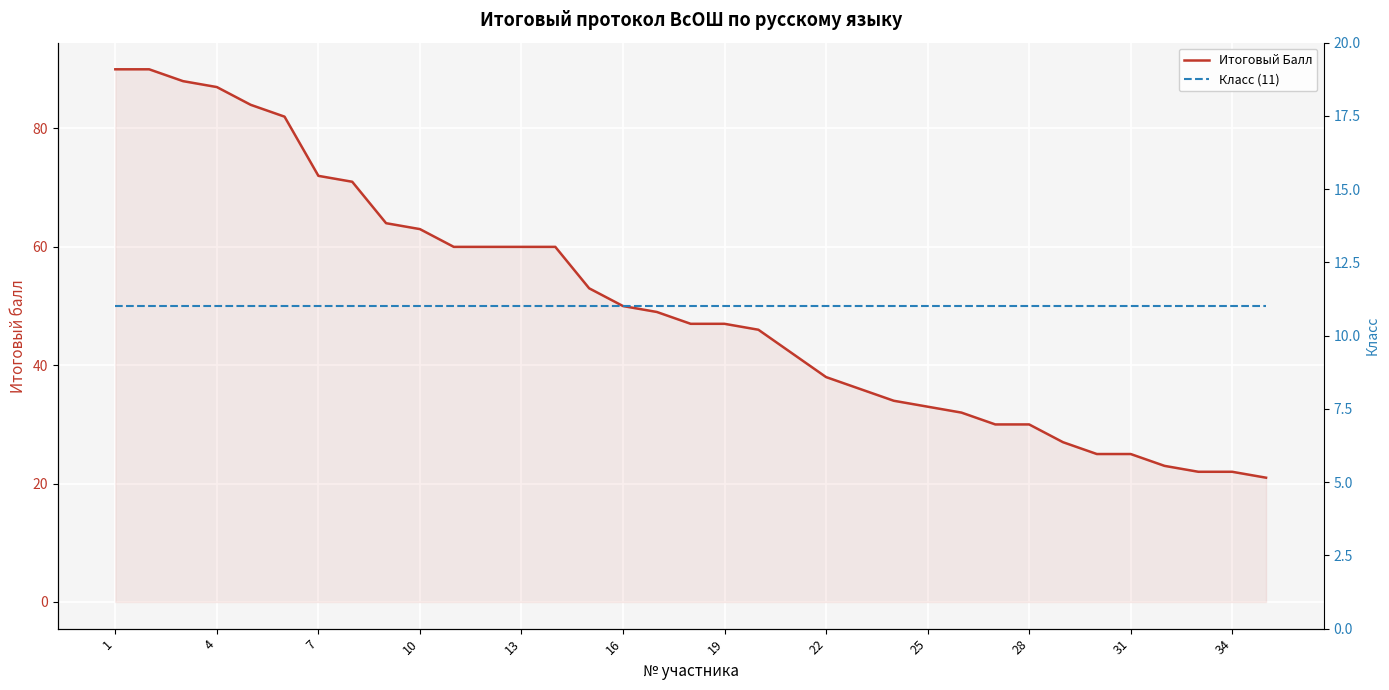

What is the difference between the maximum and minimum values in the Итоговый Балл series?

69